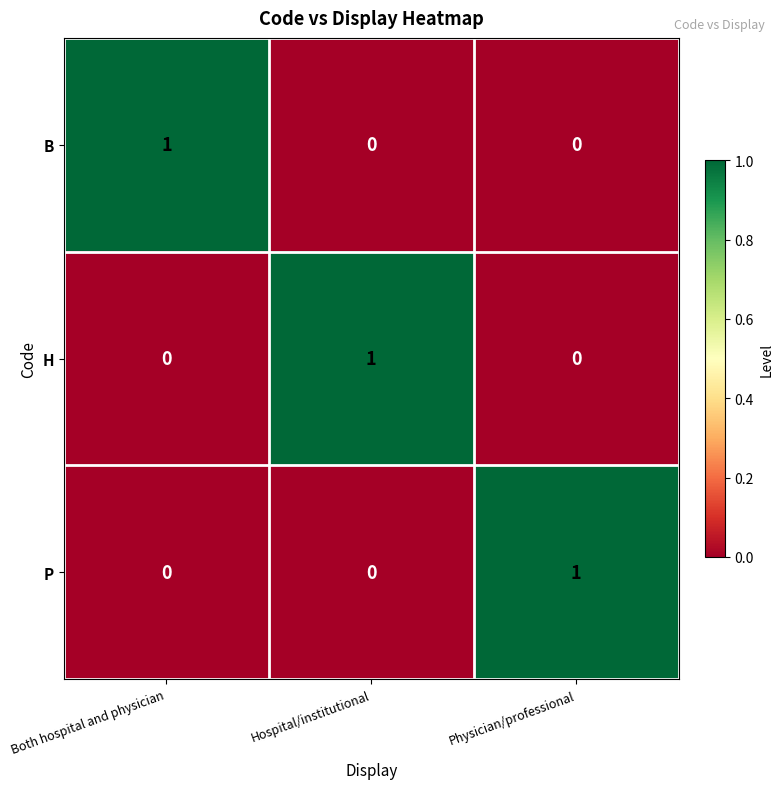

Is it true that P equals 0 at Hospital/institutional?

True